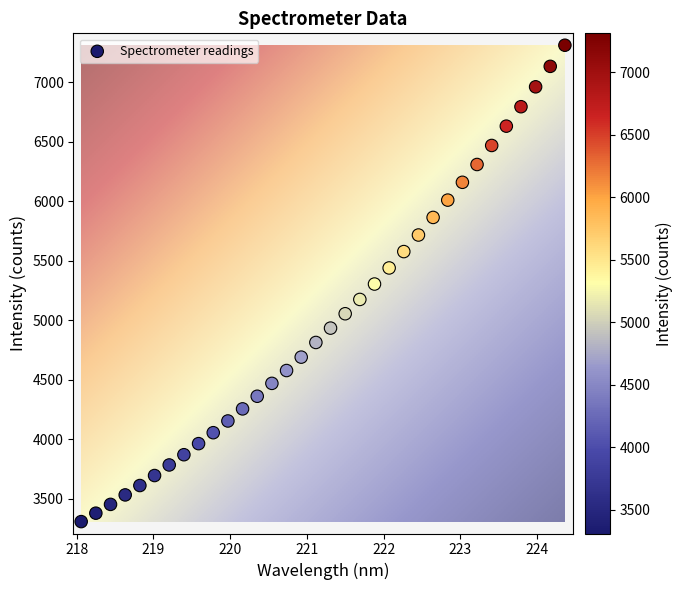

What is the range of Y values (max minus min)?

4003.5